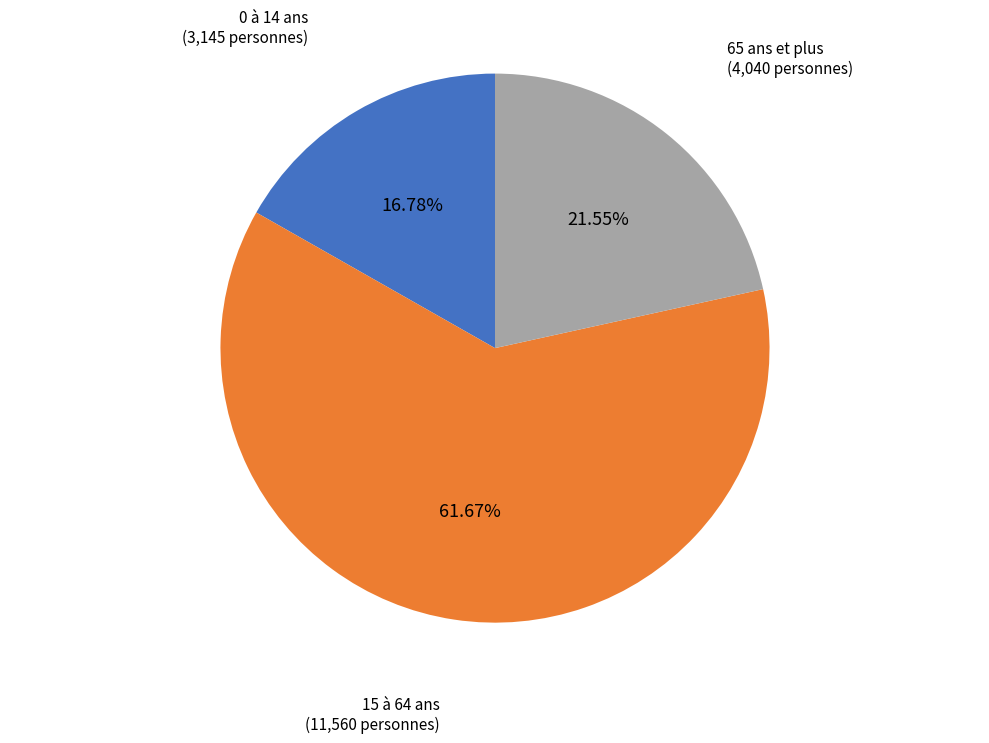

Does 65 ans et plus account for over 50% of the chart?

No